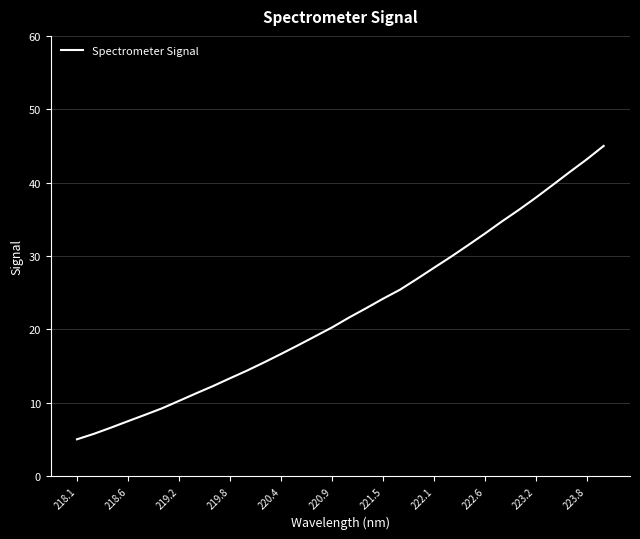

What is the greatest value displayed?

45.0